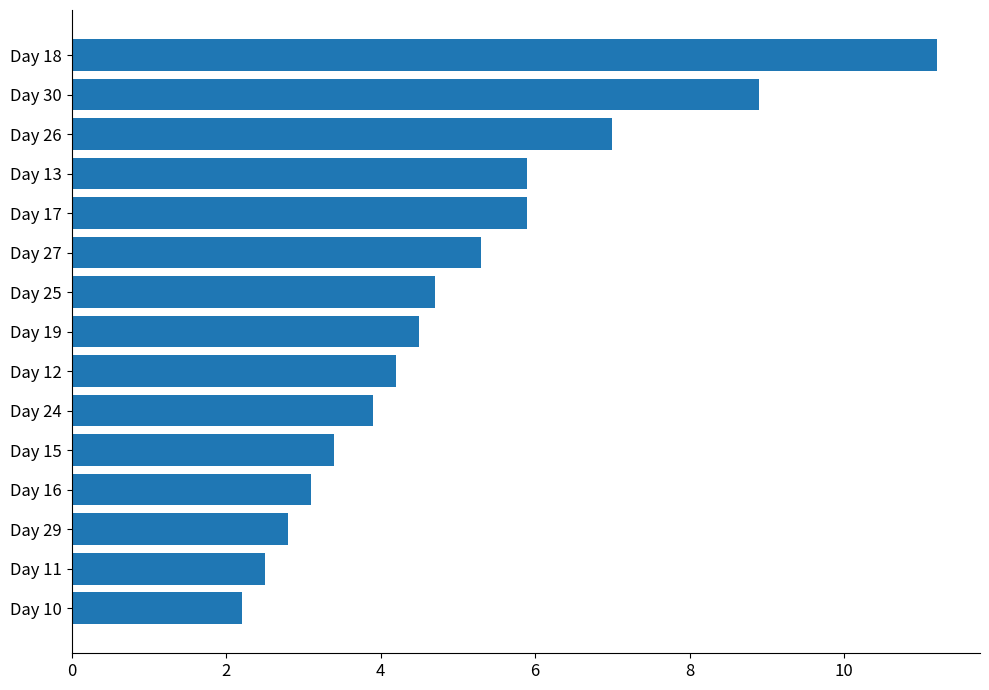

What position from the top is Day 15?

11